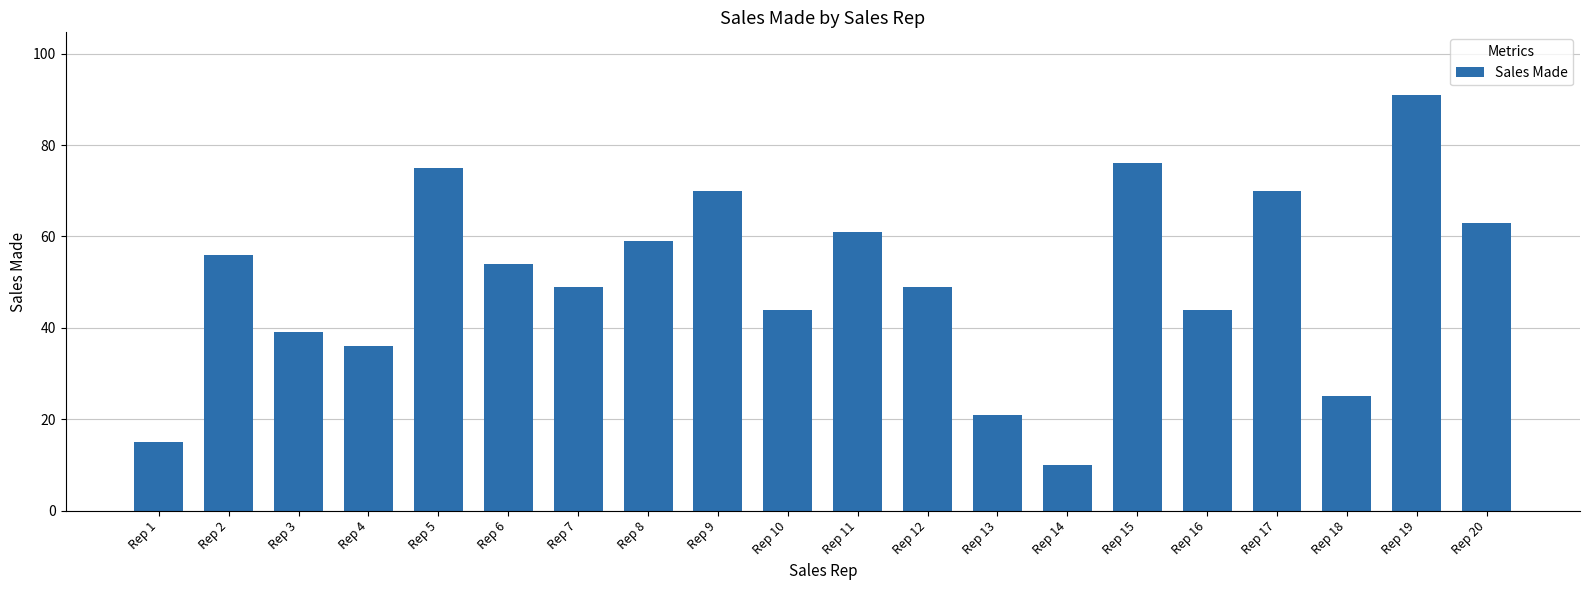

Which category has the lowest value across all series?

Rep 14